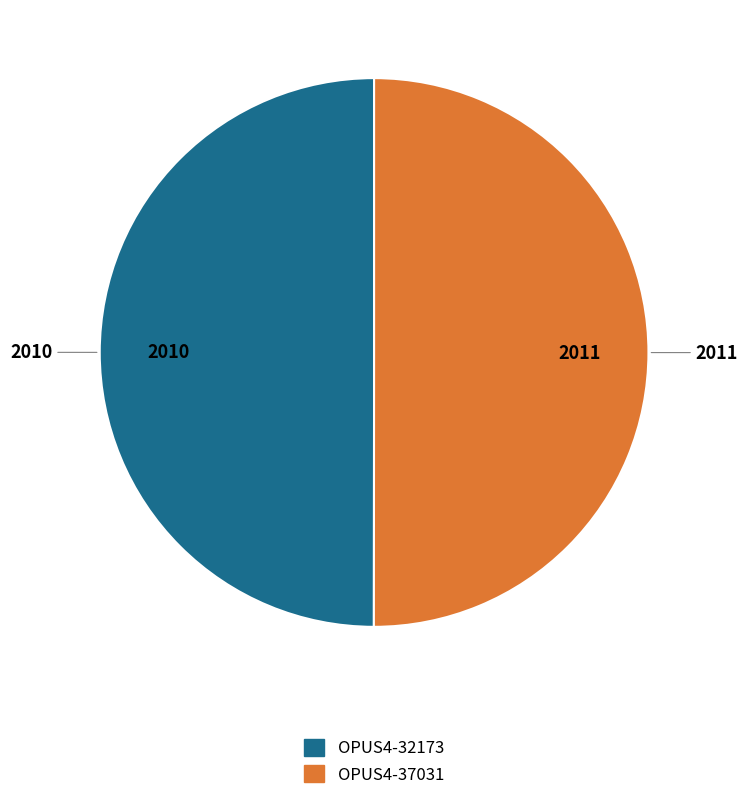

True or false: OPUS4-37031 accounts for 50% of the total.

True